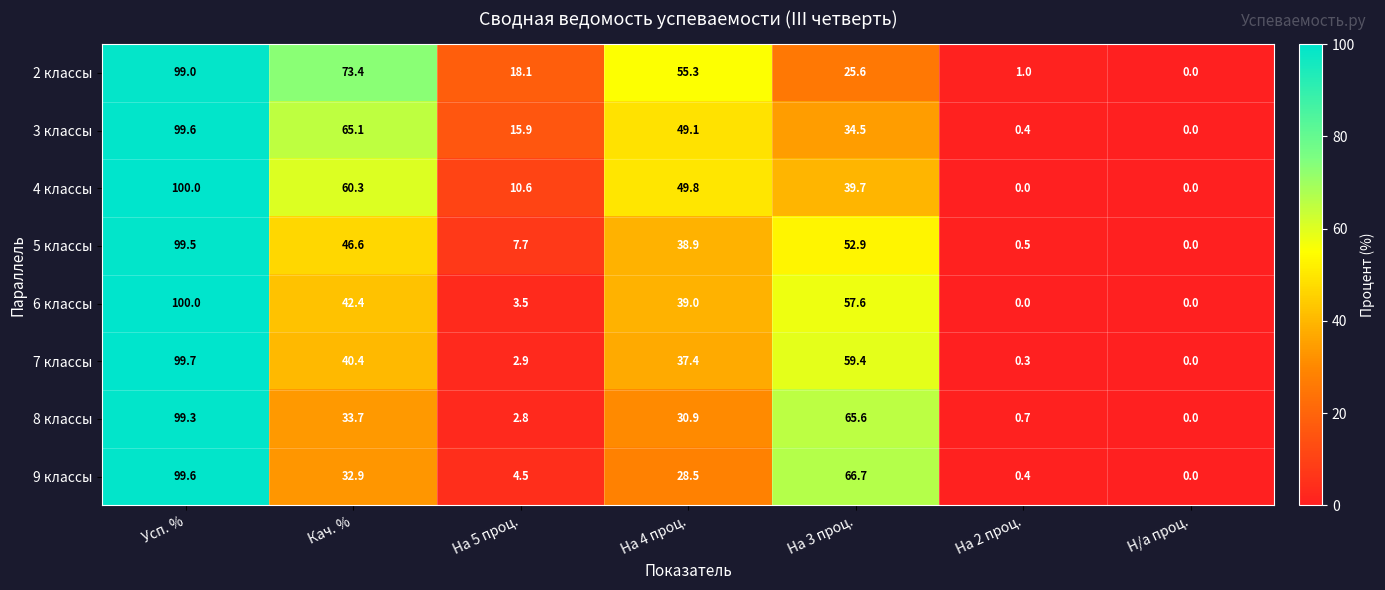

Rank the categories by 5 классы value from lowest to highest.

Н/а проц., На 2 проц., На 5 проц., На 4 проц., Кач. %, На 3 проц., Усп. %